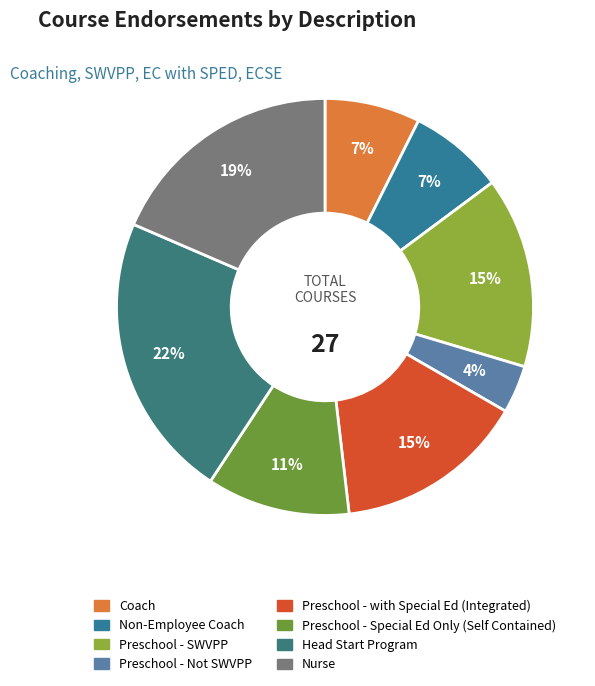

Rank the categories by value from highest to lowest.

Head Start Program, Nurse, Preschool - SWVPP, Preschool - with Special Ed (Integrated), Preschool - Special Ed Only (Self Contained), Coach, Non-Employee Coach, Preschool - Not SWVPP